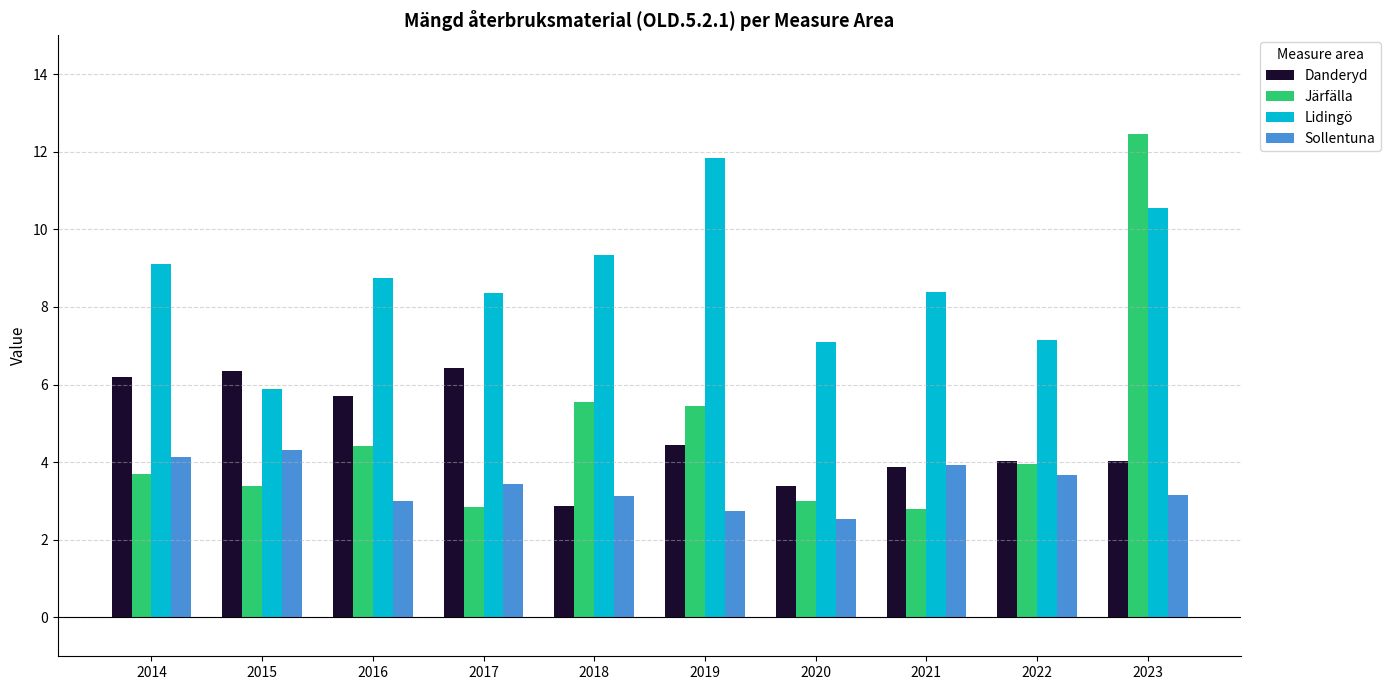

List the series in order of their peak value, lowest first.

Sollentuna, Danderyd, Lidingö, Järfälla